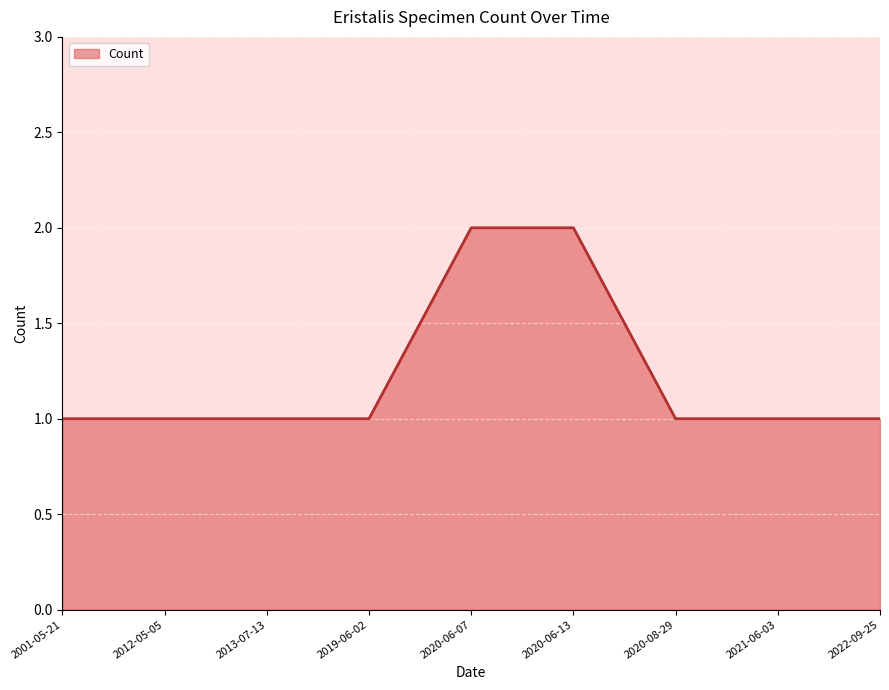

Reading left to right, list all the values displayed in this chart.

2001-05-21=1	2012-05-05=1	2013-07-13=1	2019-06-02=1	2020-06-07=2	2020-06-13=2	2020-08-29=1	2021-06-03=1	2022-09-25=1